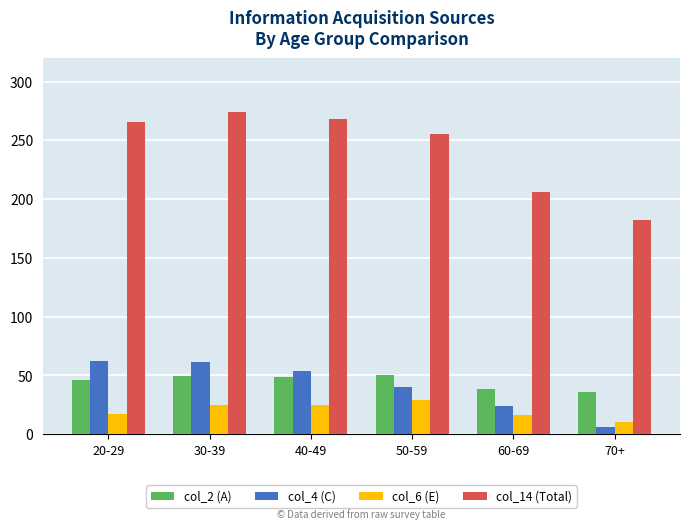

What is the smallest value displayed?

5.9